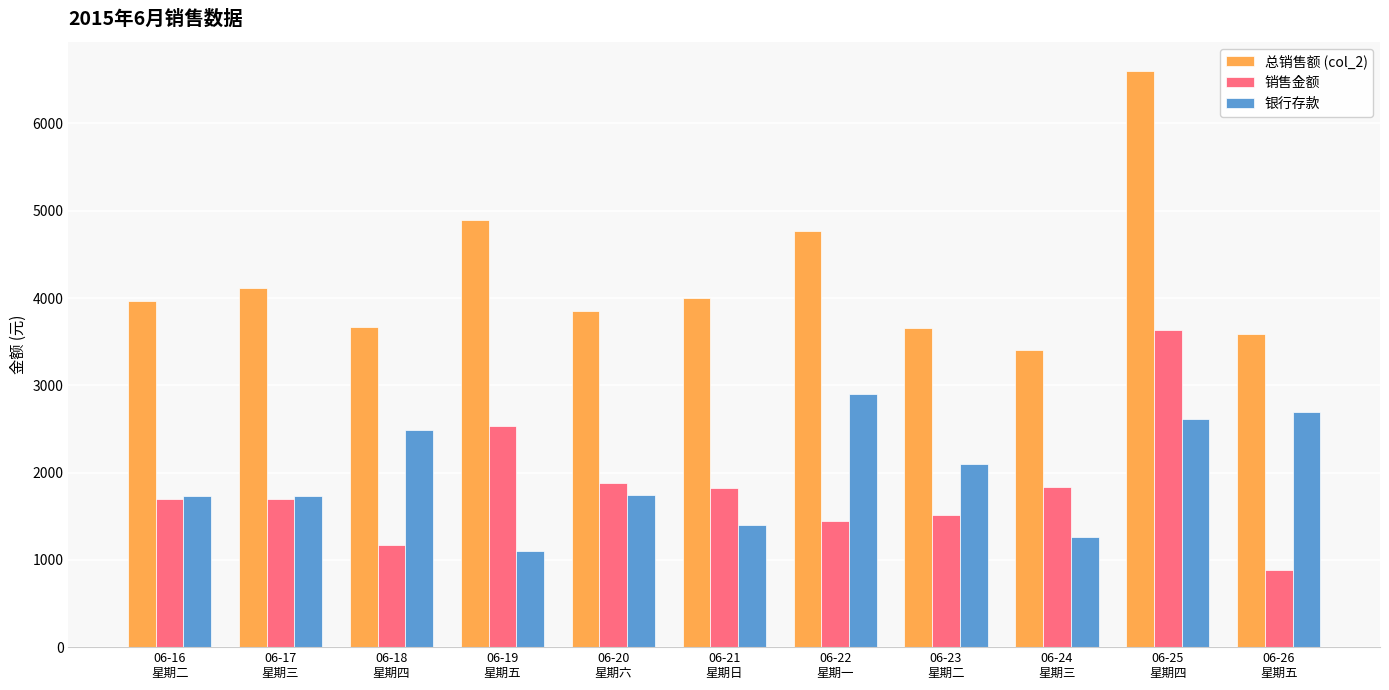

What is the minimum value shown in the chart?

888.6